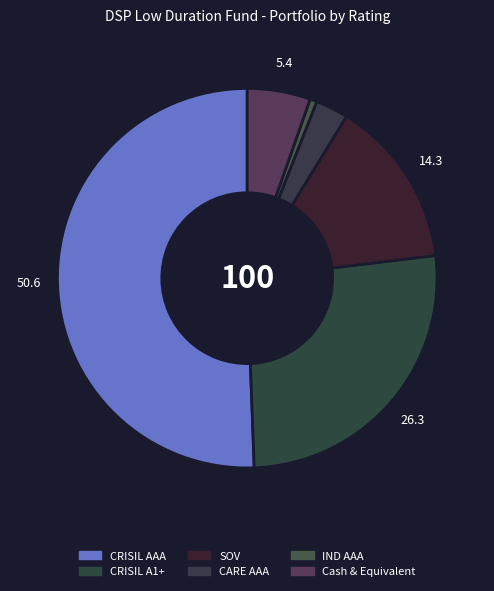

How many slices are in this pie chart?

6